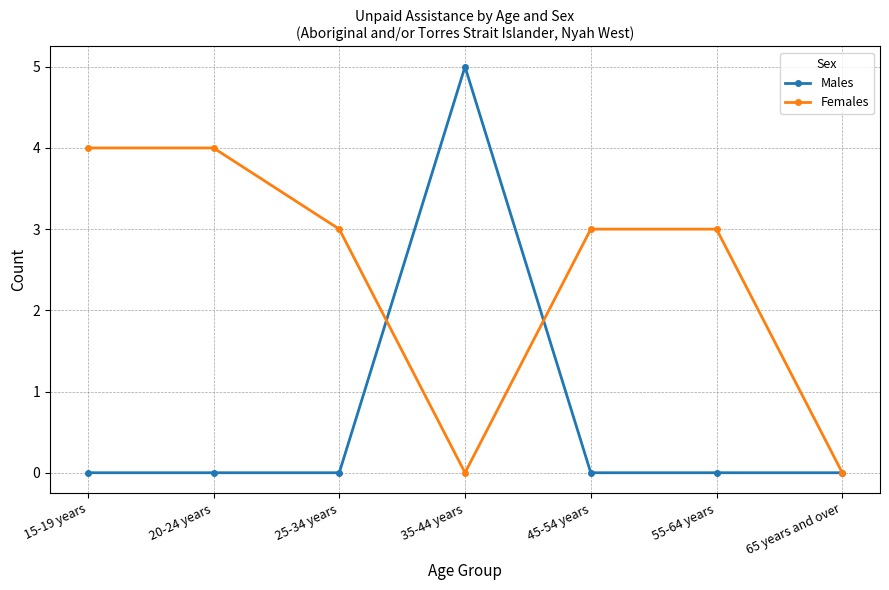

Which series has the widest spread of values?

Males